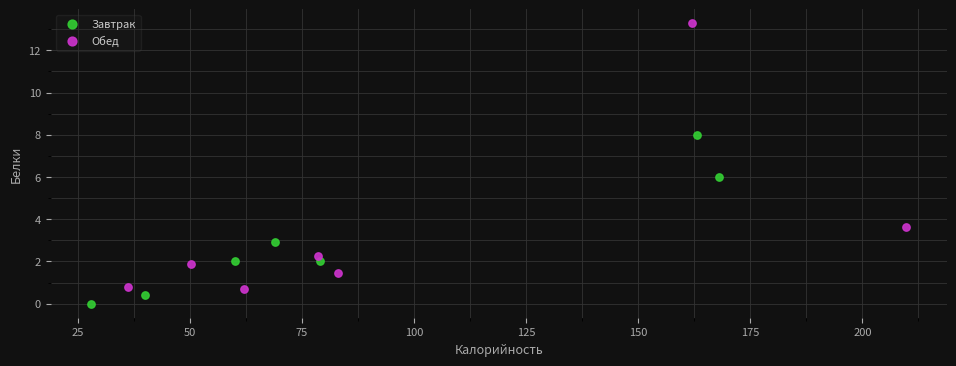

Which series has the widest spread of Y values?

Обед